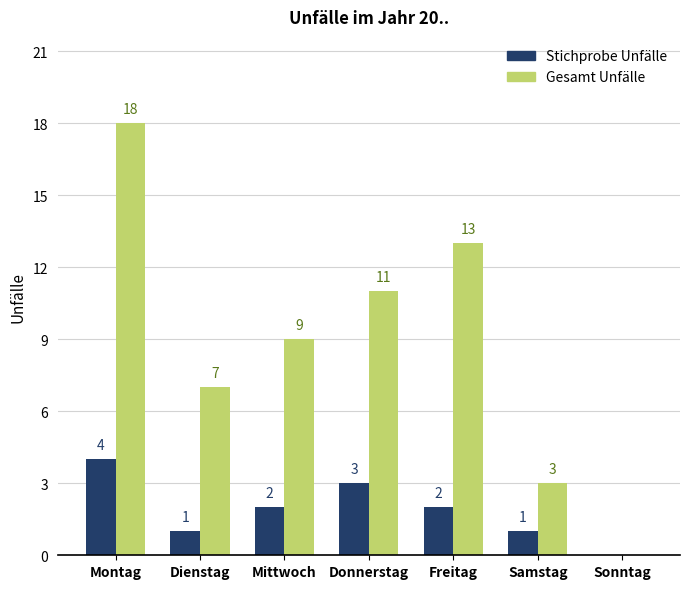

What is the sum of the Stichprobe Unfälle values at Donnerstag and Samstag?

4